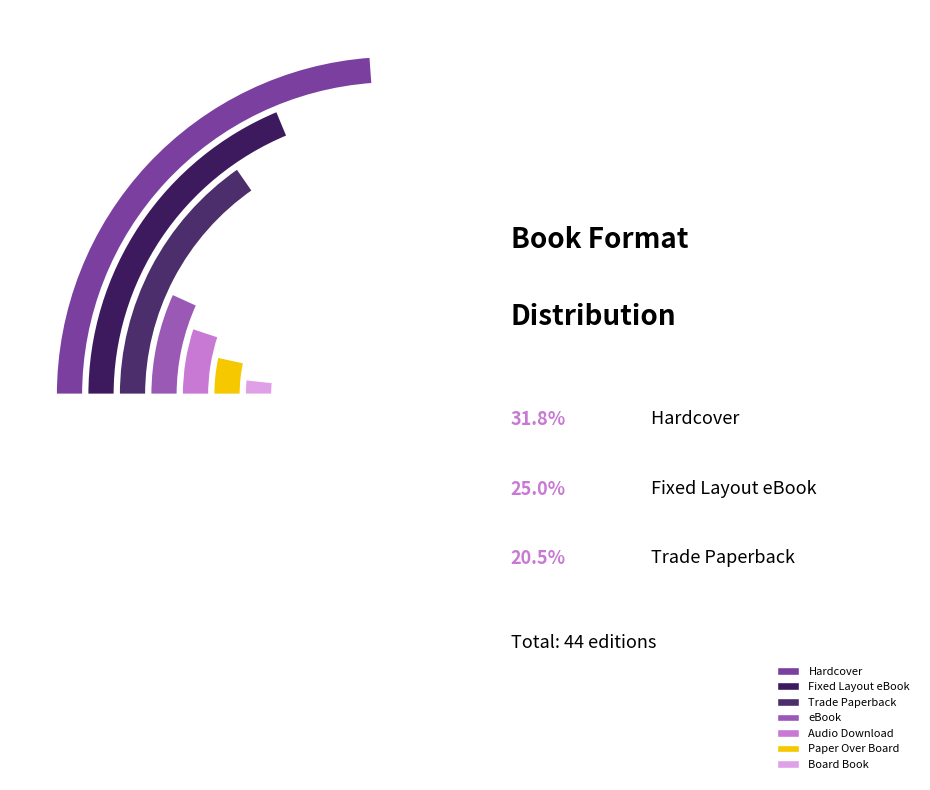

Rank the categories by value from lowest to highest.

Board Book, Paper Over Board, Audio Download, eBook, Trade Paperback, Fixed Layout eBook, Hardcover